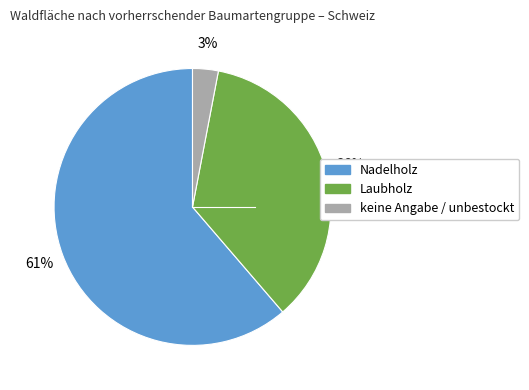

Is the sum of Laubholz and keine Angabe / unbestockt greater than half?

No